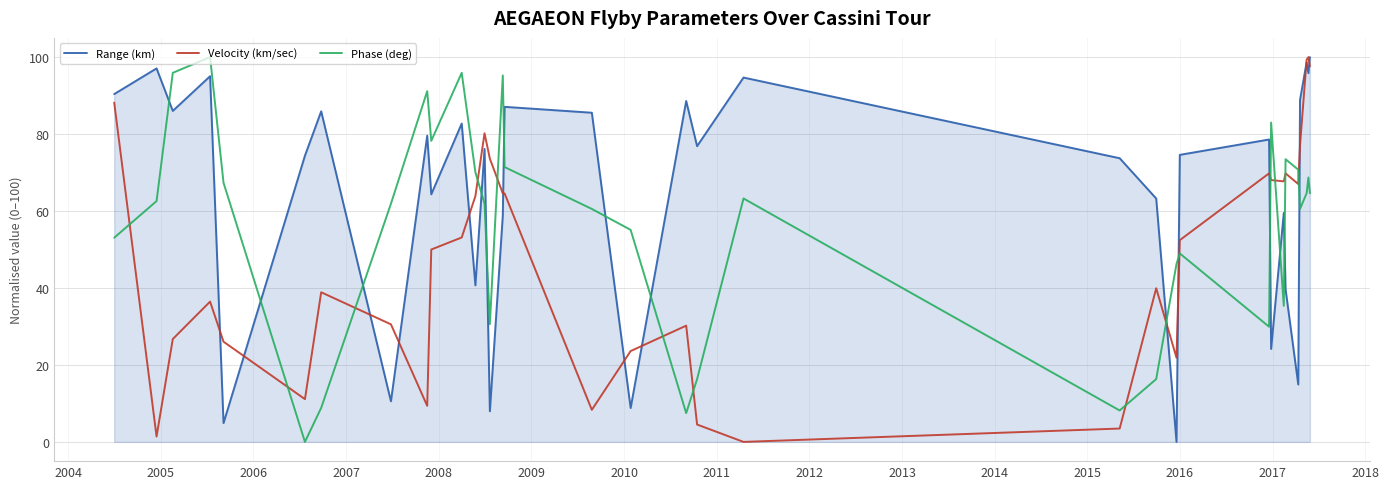

Which series has the largest total across all categories?

Range (km)